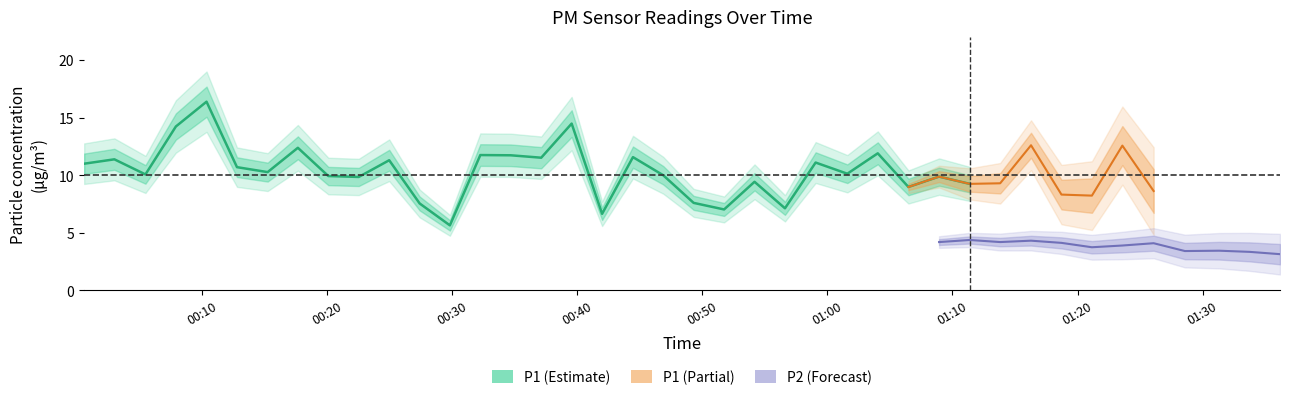

True or false: P1 and P2 cross at least once.

False